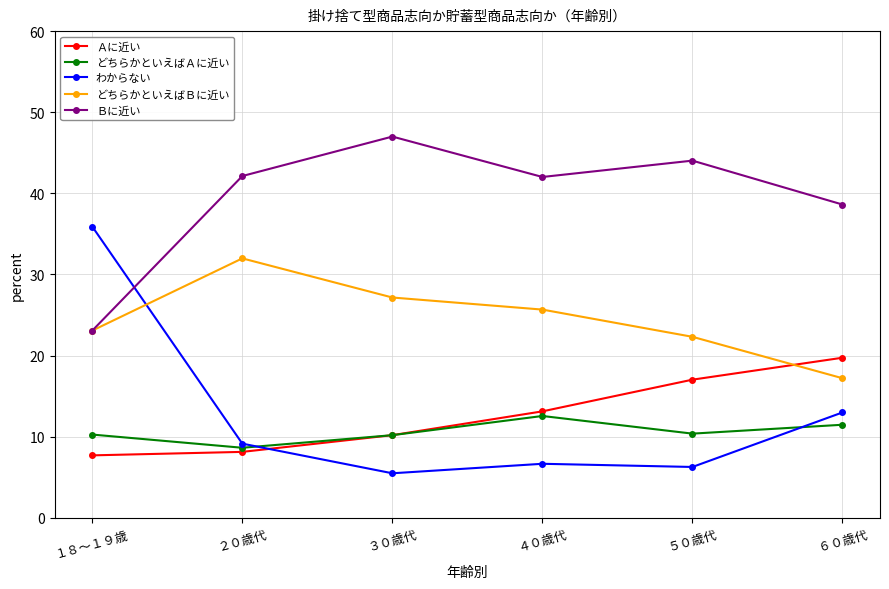

True or false: Ｂに近い and Ａに近い cross at least once.

False